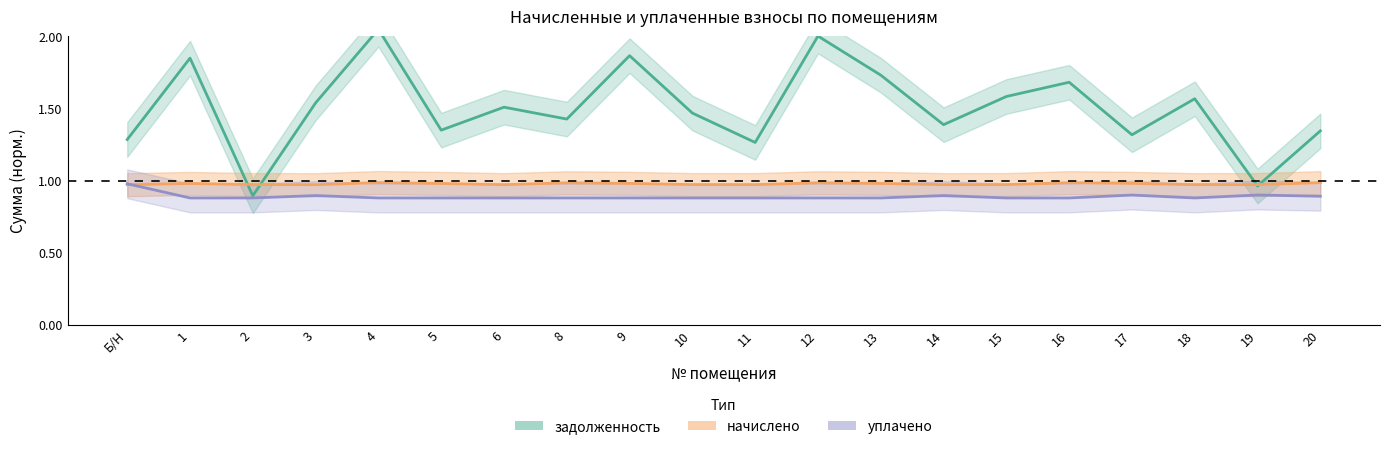

True or false: начислено has a value of 0.4 at 16.

False